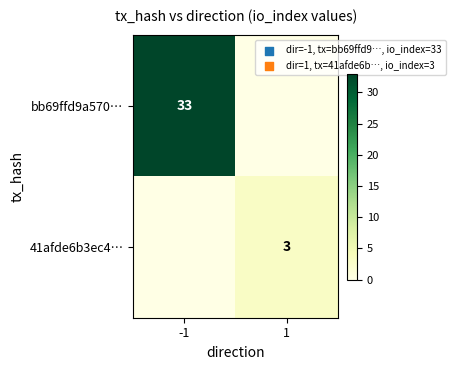

At which category does the chart reach its minimum across all series?

1